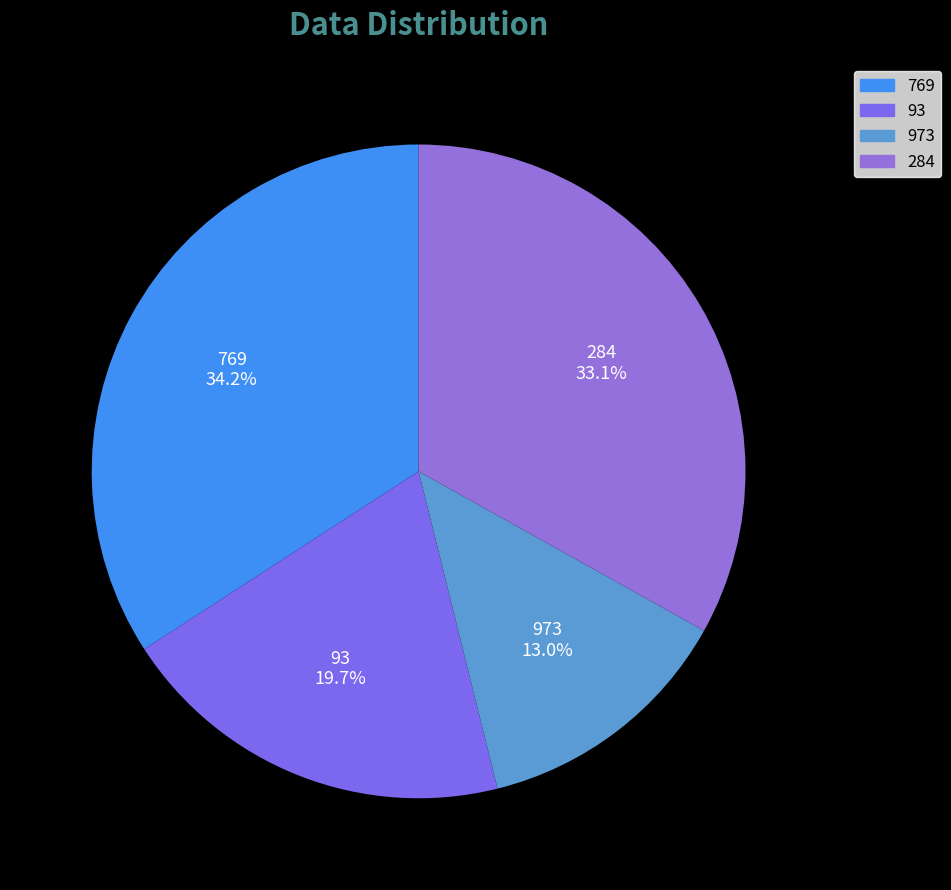

Rank the categories by value from lowest to highest.

973, 93, 284, 769